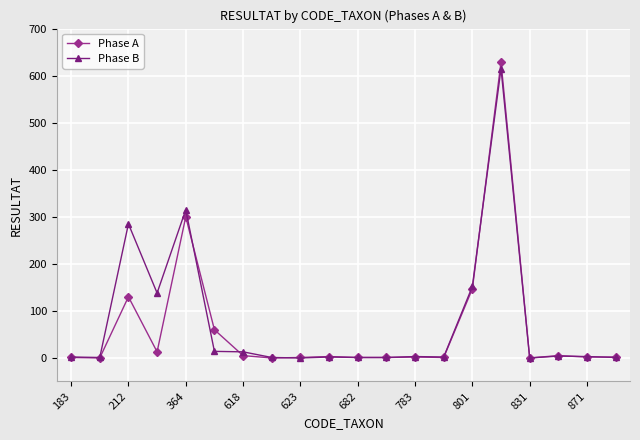

What is the maximum value for Phase B?

615